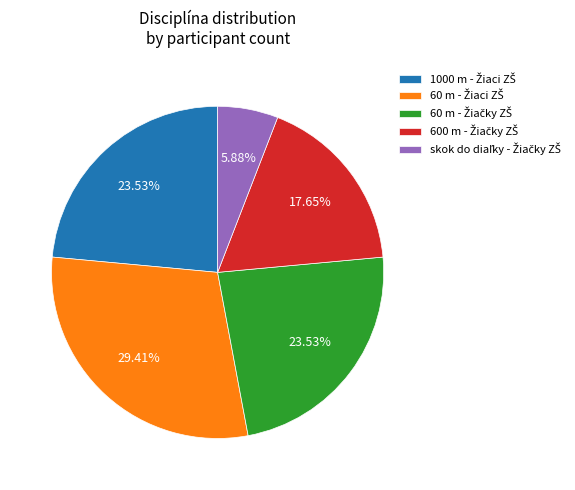

Is there any slice that represents more than half of the pie?

No